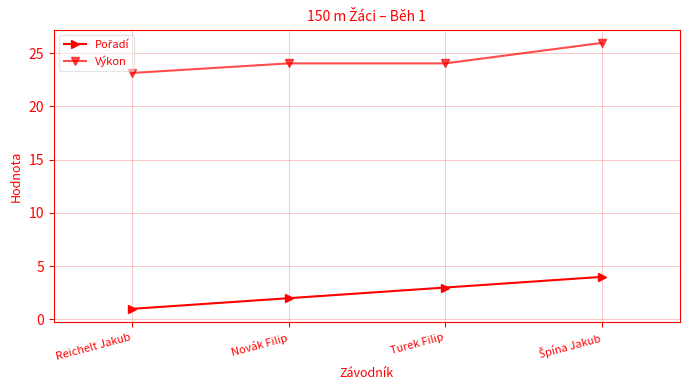

How many series are shown in this chart?

2